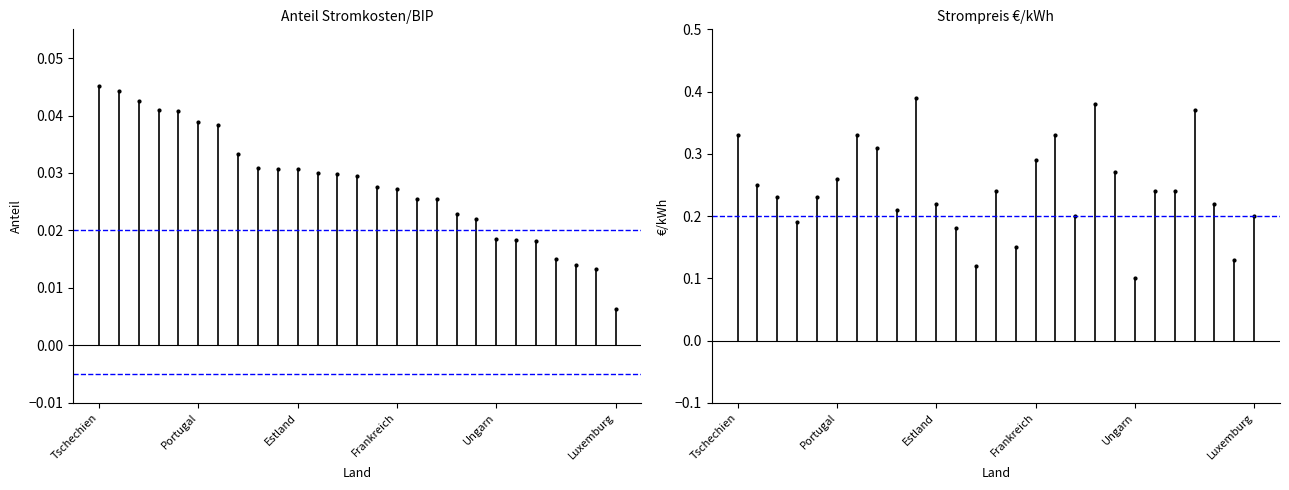

Does the chart have visible grid lines?

No